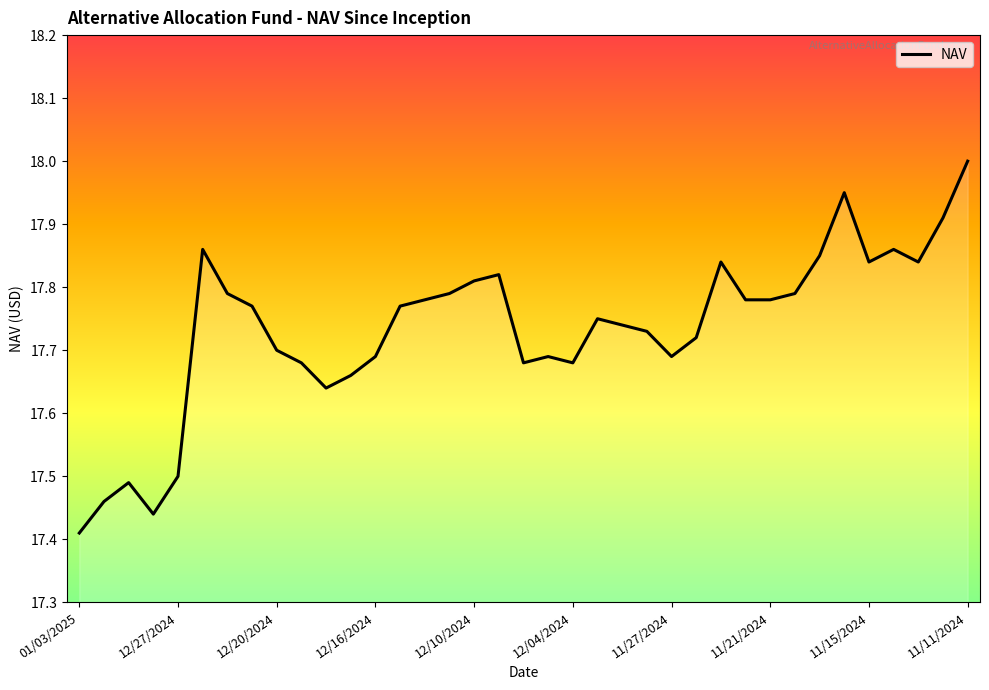

What is the maximum value shown in the chart?

18.0